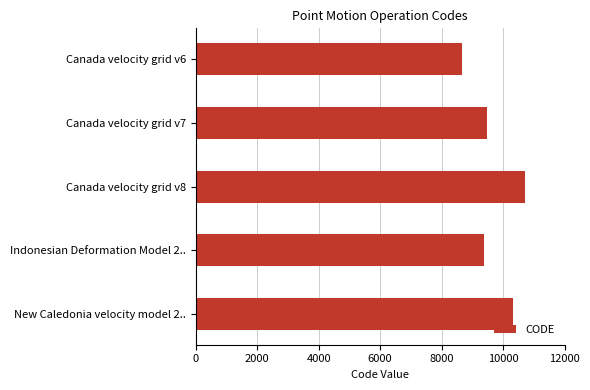

Reading top to bottom, transcribe all the data shown in this chart.

8676	9483	10707	9375	10323